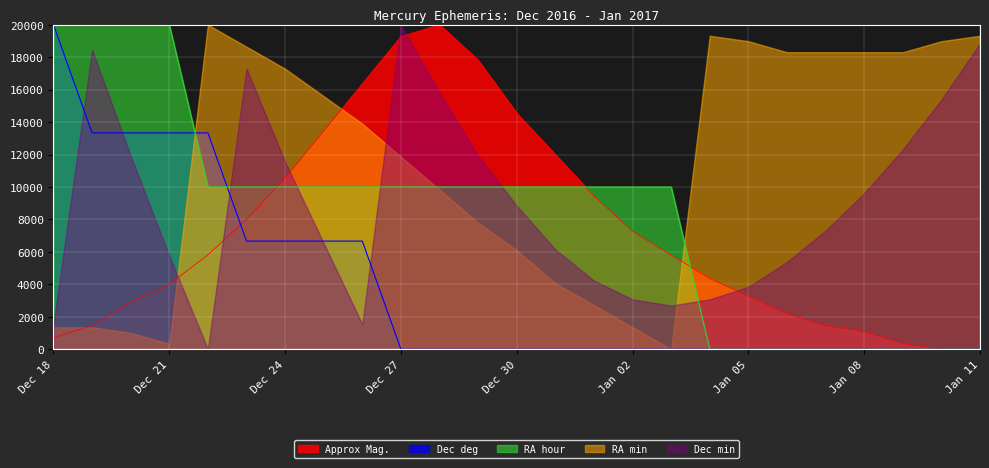

What is the total value across all series at Dec 24?

56038.7